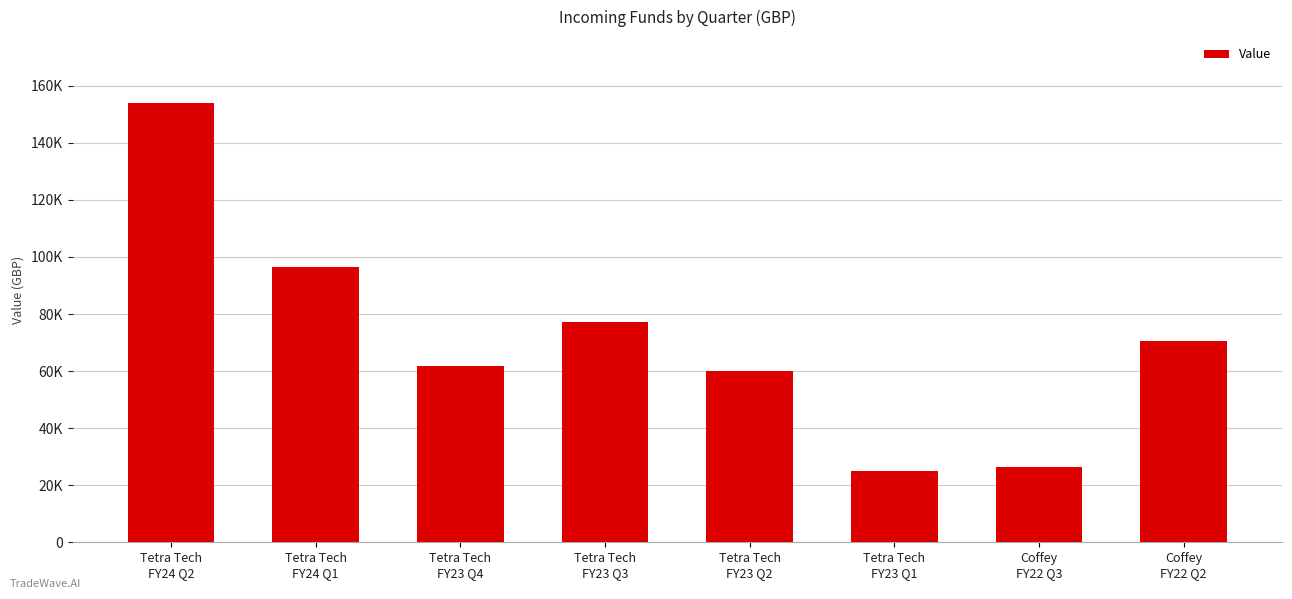

Does the chart contain any negative values?

No